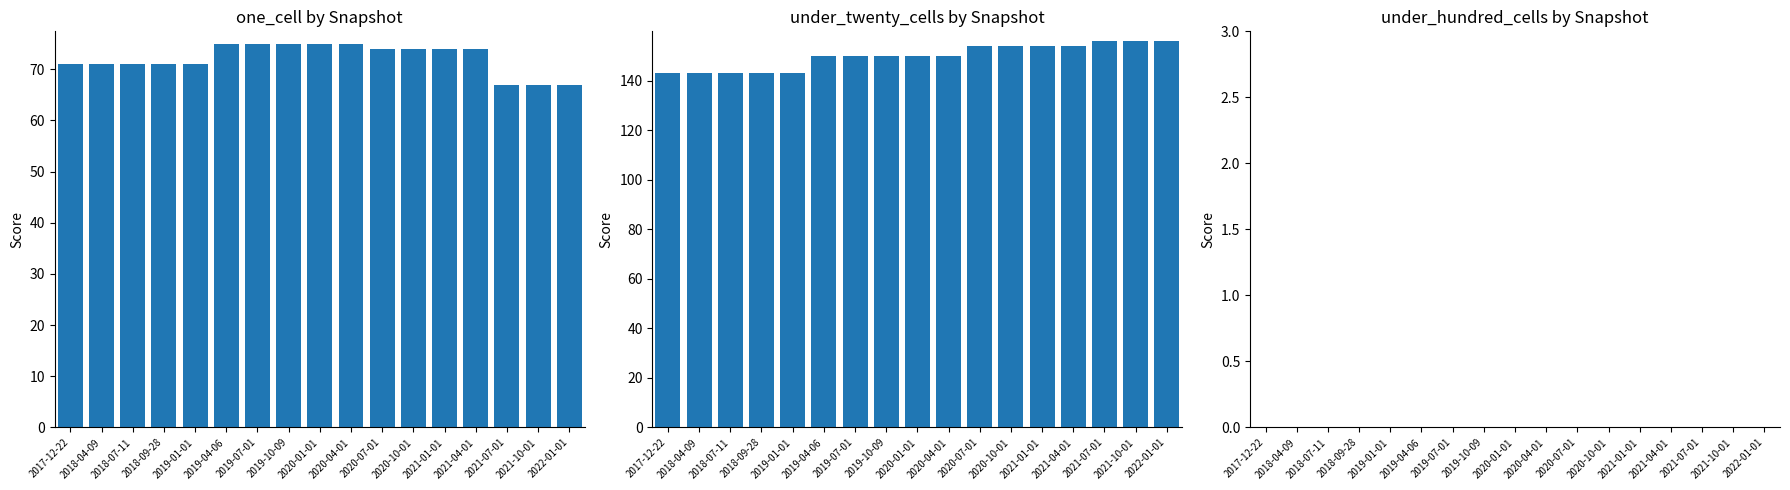

How many bars are there in total?

51